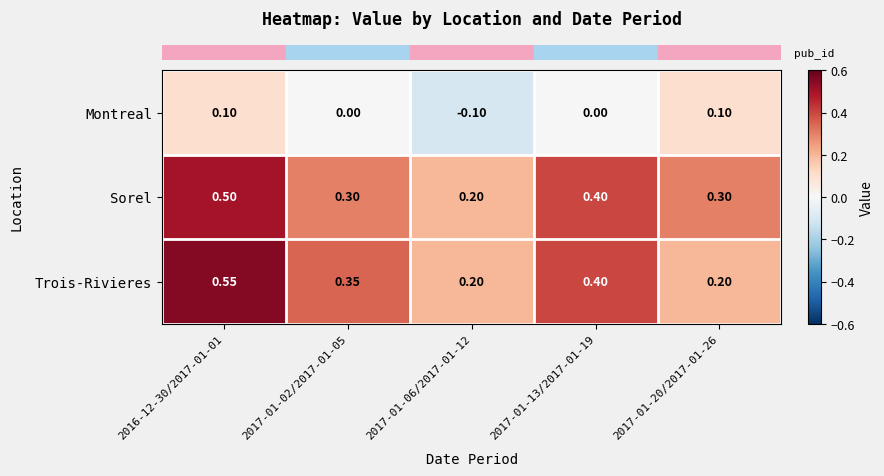

At which category is the sum across all series the highest?

2016-12-30/2017-01-01